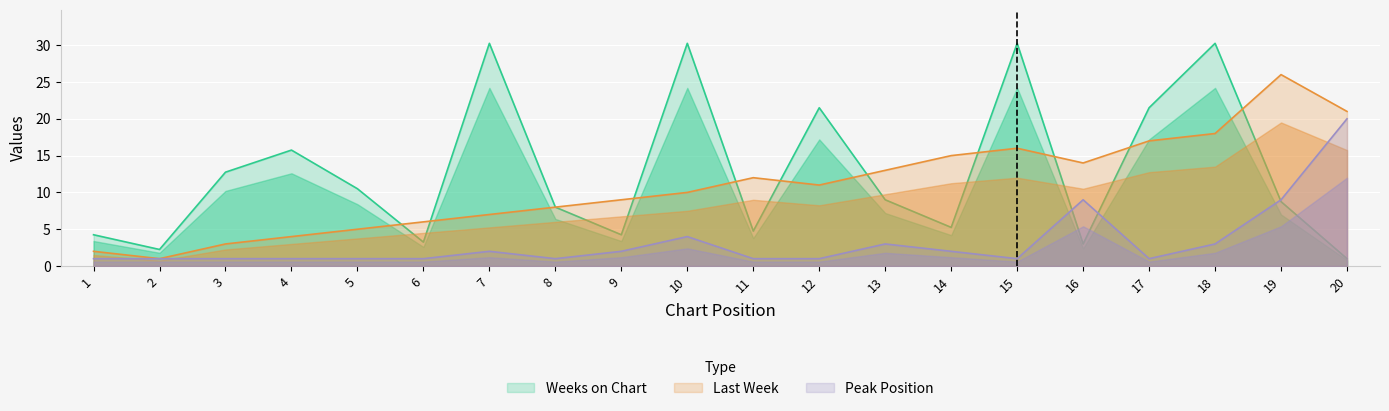

Is the value of Weeks on Chart at 14 greater than the value of Last Week at 15?

No